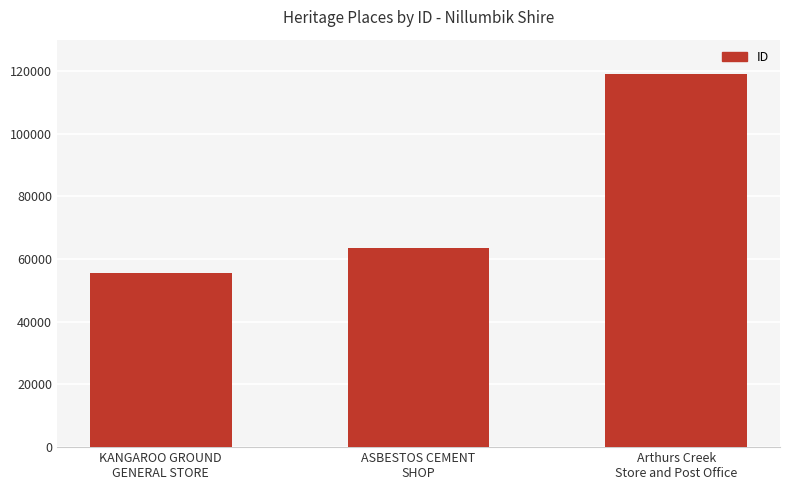

What is the value of the 2nd bar from the left?

63460